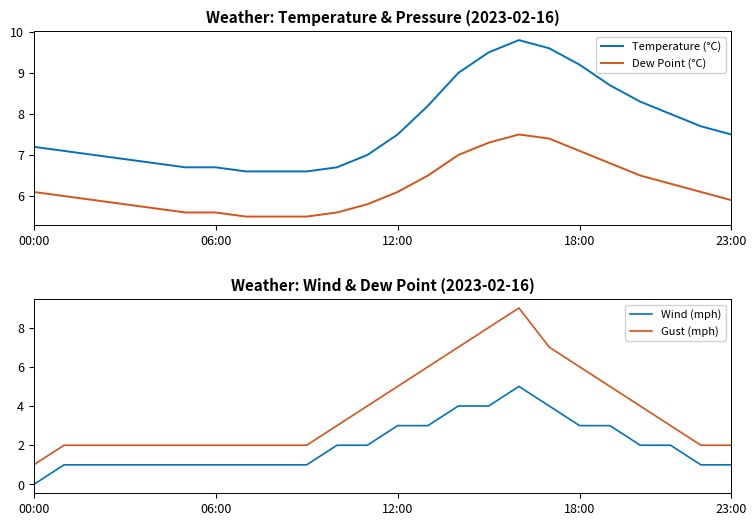

Where do Dew Point (°C) and Gust (mph) first cross each other?

16 and 17